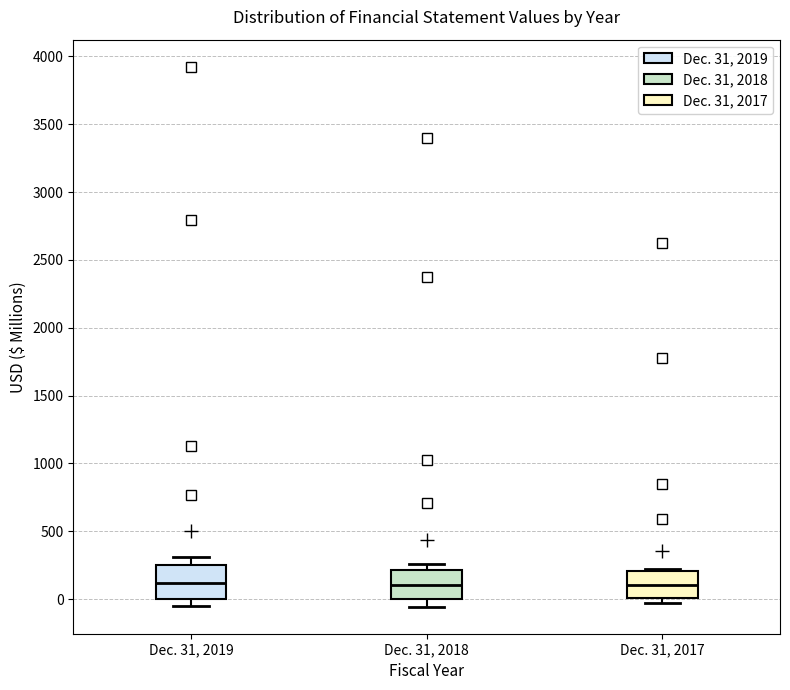

Where is the lower edge of the box for Dec. 31, 2018 on the y-axis? The values are not printed on the chart, so give them approximately, as read against the axis.

0